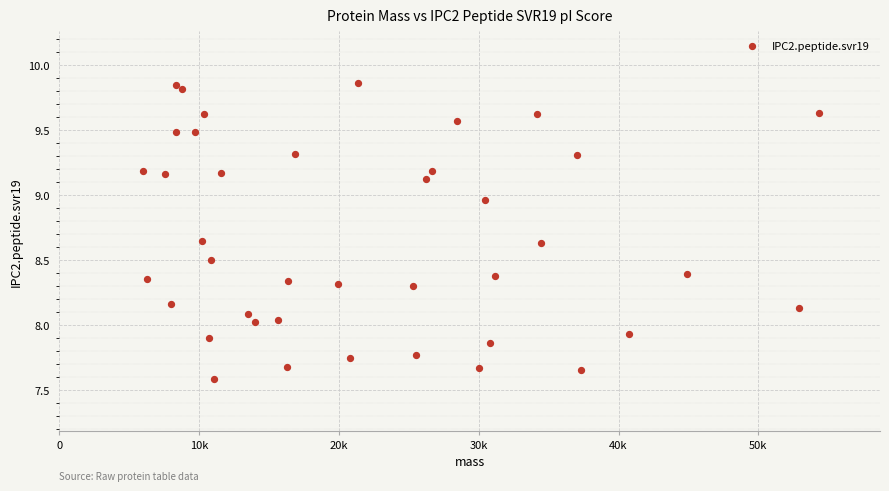

What is the range of X values (max minus min)?

48314.0